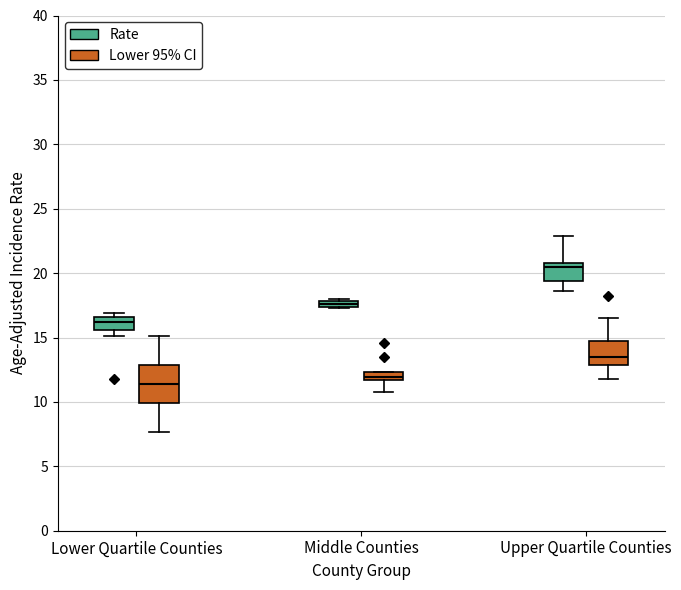

Where is the upper edge of the box for Middle Counties (Rate) on the y-axis? The values are not printed on the chart, so give them approximately, as read against the axis.

18.0